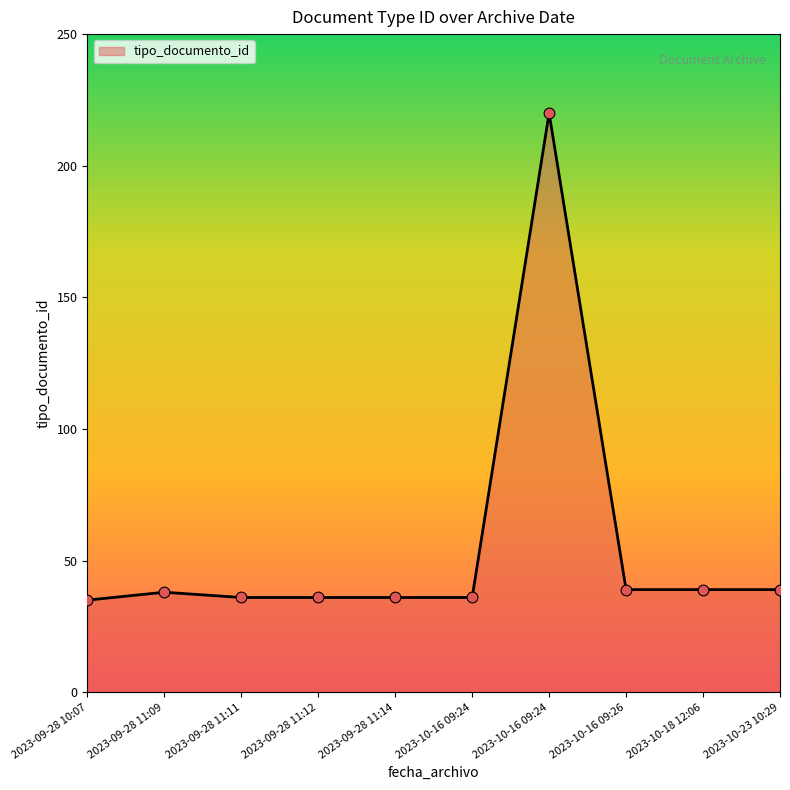

Approximately how many times larger is the value at 2023-10-16 09:24 compared to 2023-09-28 11:14?

6.1